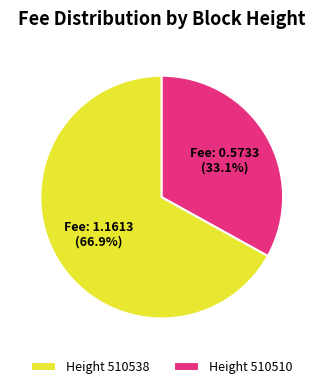

Which has a higher value, Height 510538 or Height 510510?

Height 510538